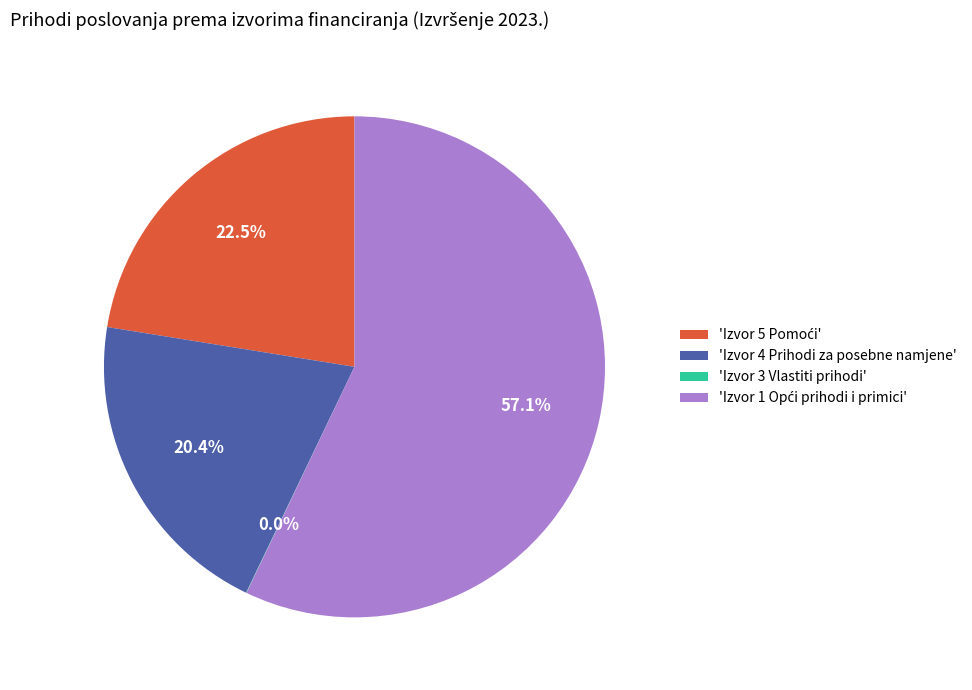

Is there any slice that represents more than half of the pie?

Yes